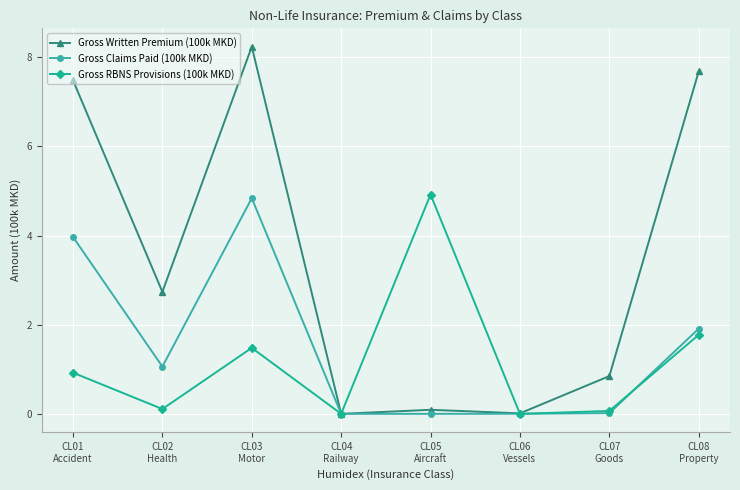

What is the value of the Gross Written Premium (100k MKD) point at the 2nd from the left?

2.7